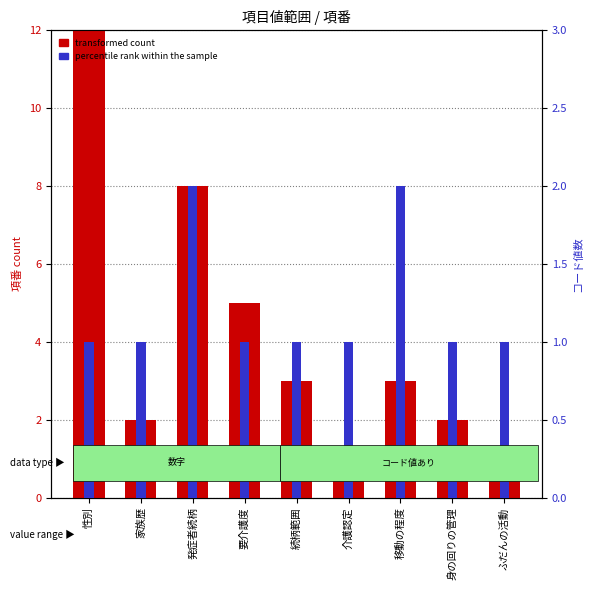

What is the smallest value displayed?

1